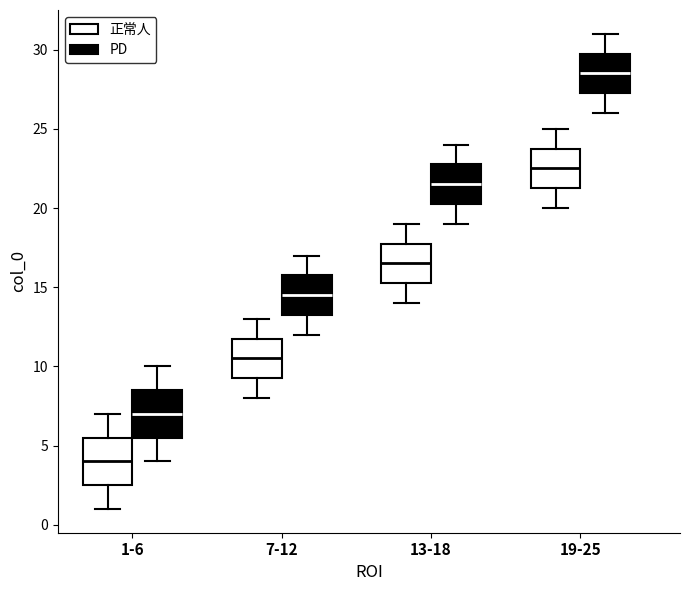

Reading left to right, transcribe this box plot: for each box, give where its median line is, the range the box spans, and where its two whiskers end, as read against the y-axis. The values are not printed on the chart, so give them approximately, as read against the axis.

1-6 (正常人): median 4.0, box 2.5 to 5.5, whiskers 1.0 to 7.0
1-6 (PD): median 7.0, box 5.5 to 8.5, whiskers 4.0 to 10.0
7-12 (正常人): median 10.5, box 9.5 to 12.0, whiskers 8.0 to 13.0
7-12 (PD): median 14.5, box 13.5 to 16.0, whiskers 12.0 to 17.0
13-18 (正常人): median 16.5, box 15.5 to 18.0, whiskers 14.0 to 19.0
13-18 (PD): median 21.5, box 20.5 to 23.0, whiskers 19.0 to 24.0
19-25 (正常人): median 22.5, box 21.5 to 24.0, whiskers 20.0 to 25.0
19-25 (PD): median 28.5, box 27.5 to 30.0, whiskers 26.0 to 31.0